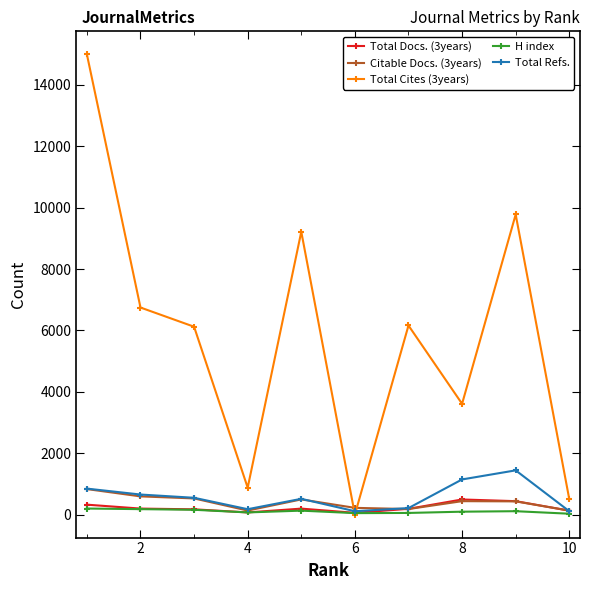

At how many categories does at least one series exceed 8808?

3